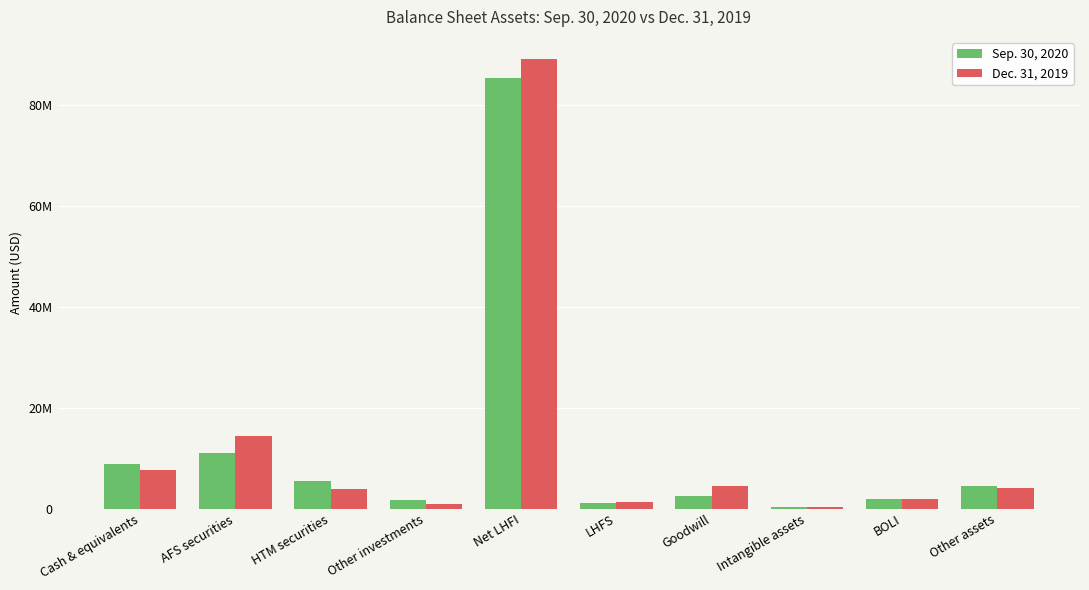

Does the chart contain stacked bars?

No